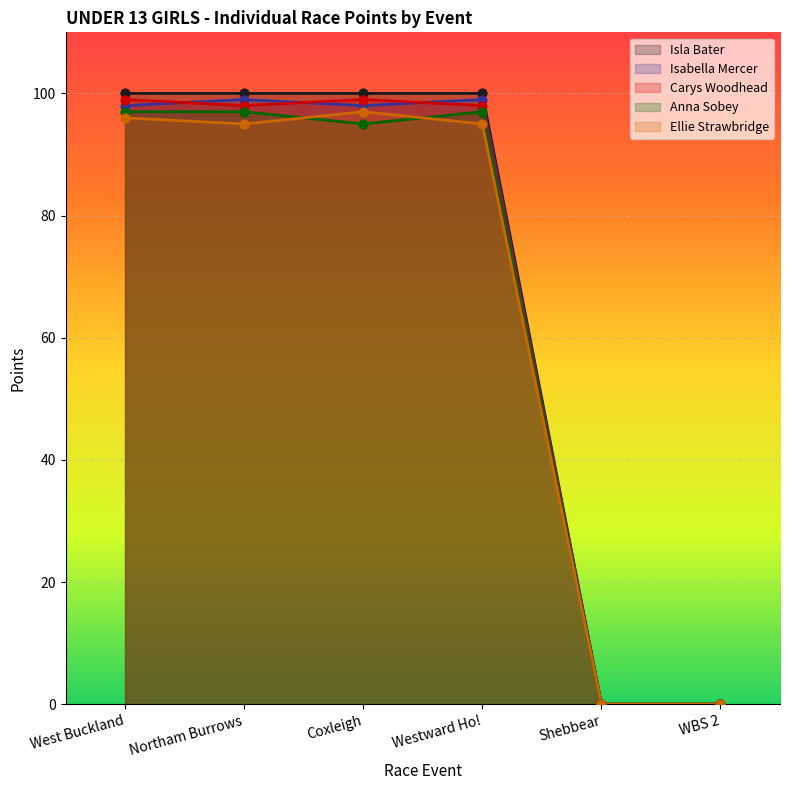

At which category is the sum across all series the highest?

West Buckland